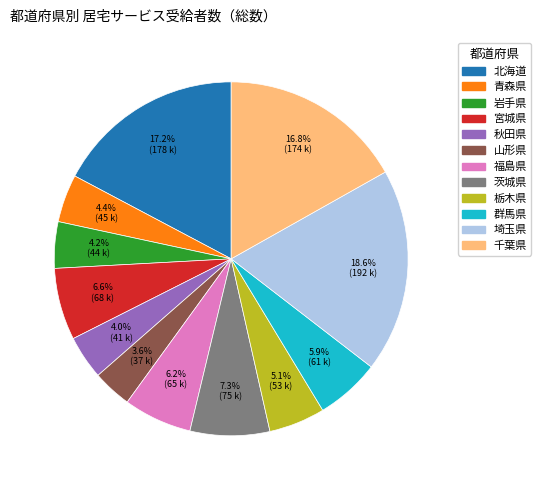

How much of the chart is everything except 千葉県?

83.2%